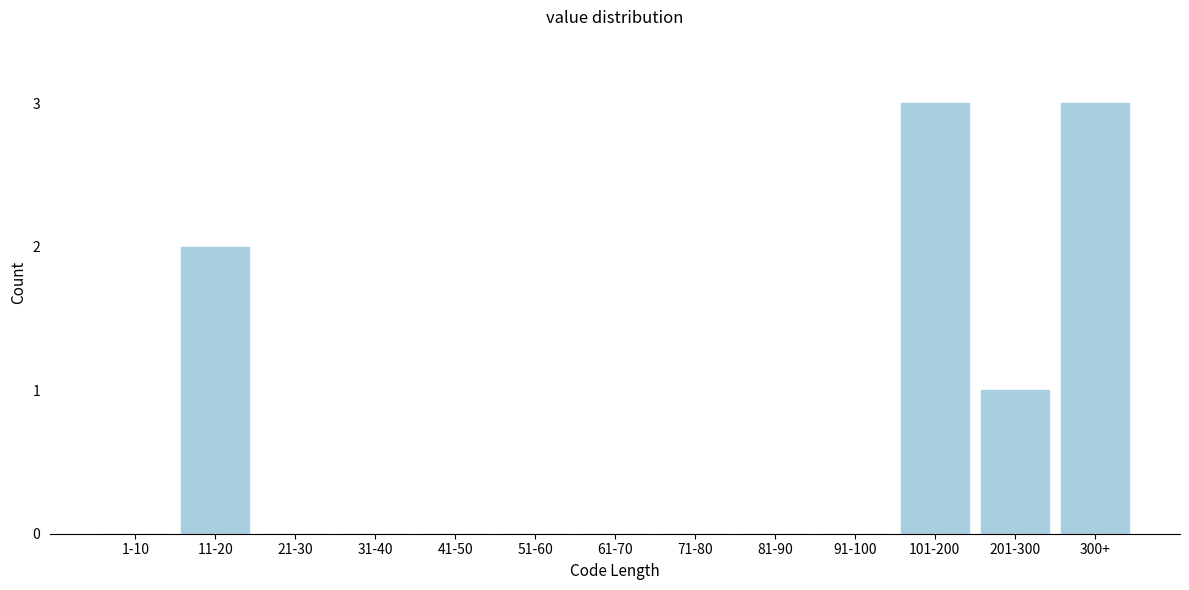

Reading left to right, extract all data points from this chart.

1-10=0	11-20=2	21-30=0	31-40=0	41-50=0	51-60=0	61-70=0	71-80=0	81-90=0	91-100=0	101-200=3	201-300=1	300+=3